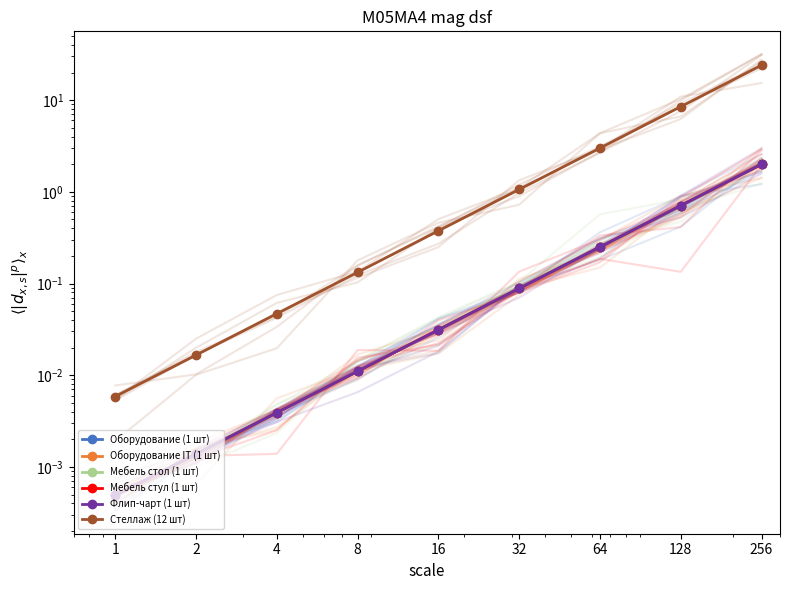

How many lines are shown in the chart?

6